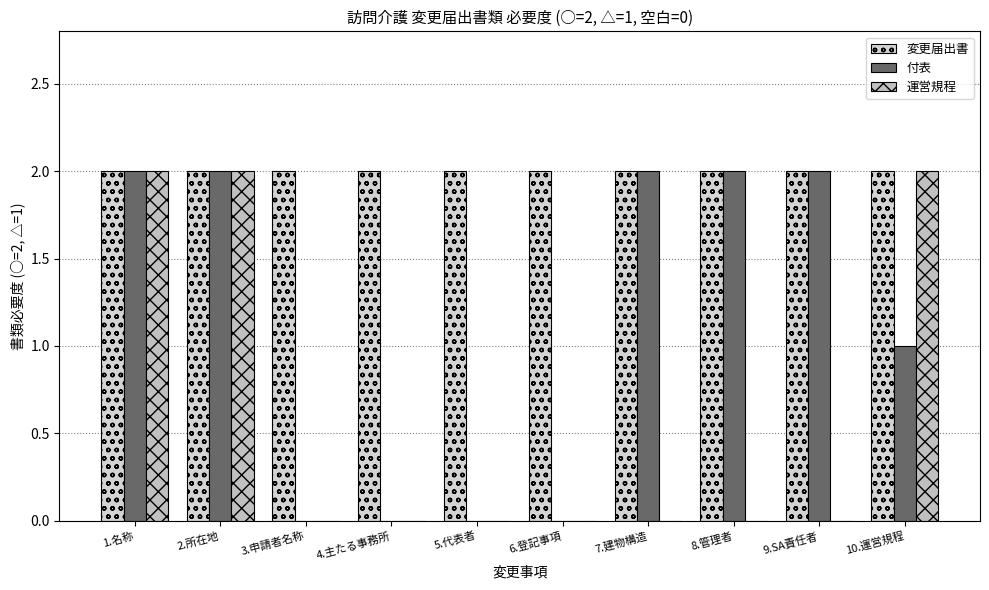

Which series has the largest range (max minus min)?

付表